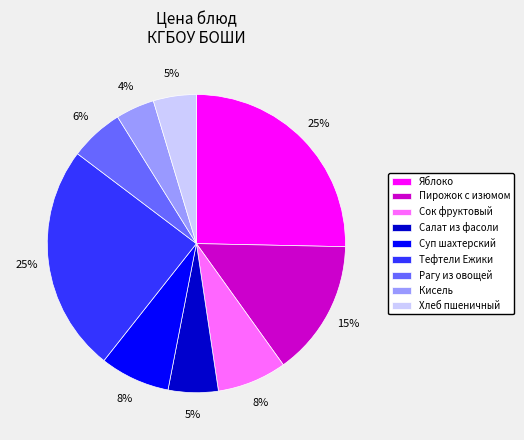

The Тефтели Ежики slice represents 25% of the pie. True or false?

True